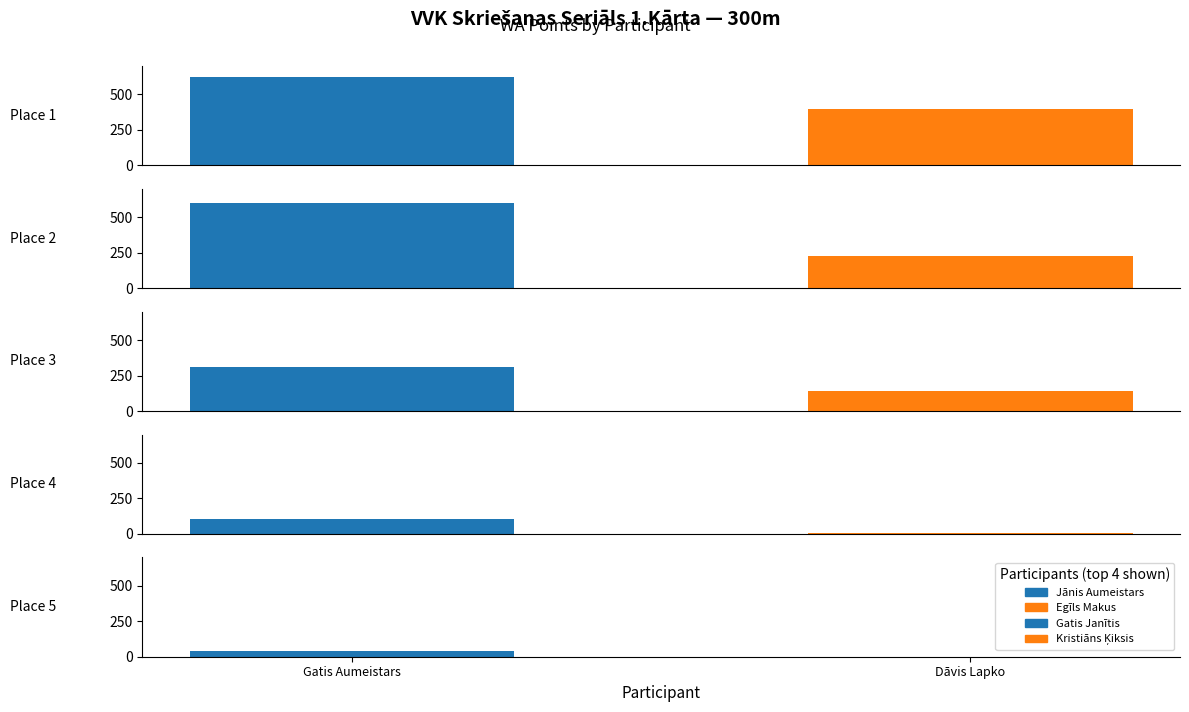

What is the average value?

244